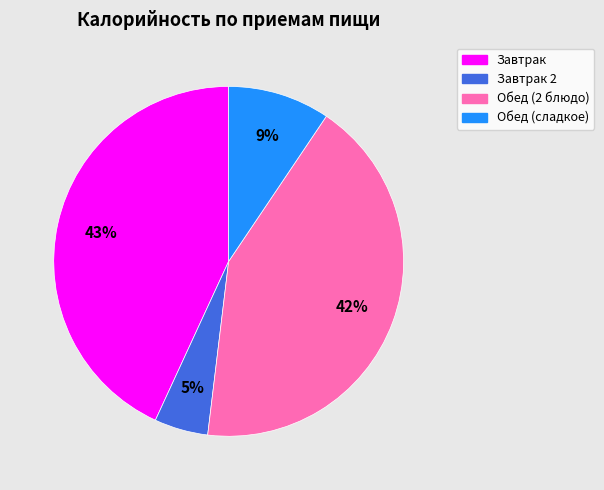

How many segments does this pie chart have?

4